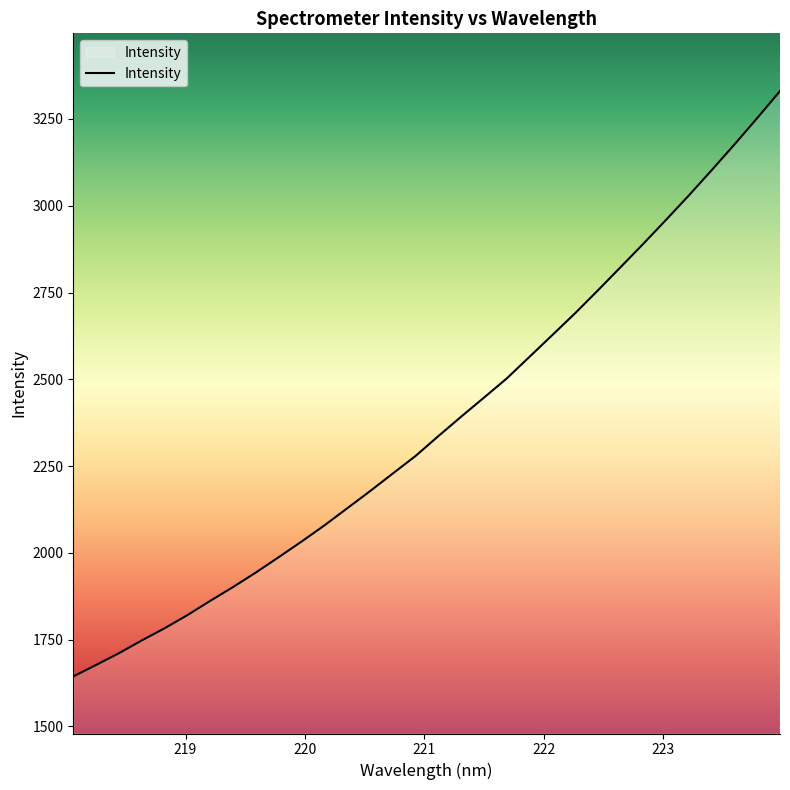

What is the difference between the maximum and minimum values?

1686.1